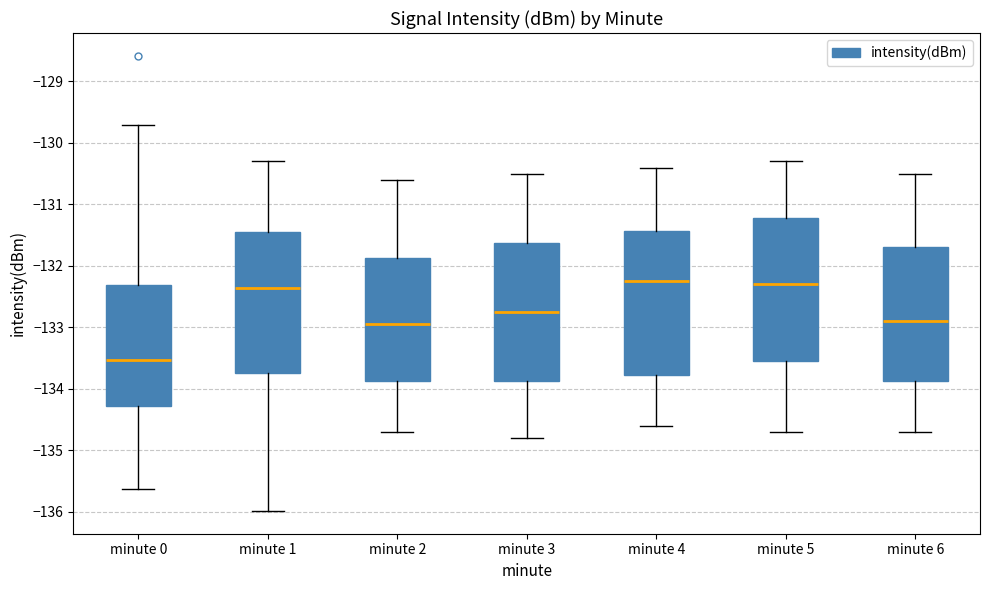

Where does the upper whisker of the box for minute 3 end on the y-axis? The values are not printed on the chart, so give them approximately, as read against the axis.

-130.5